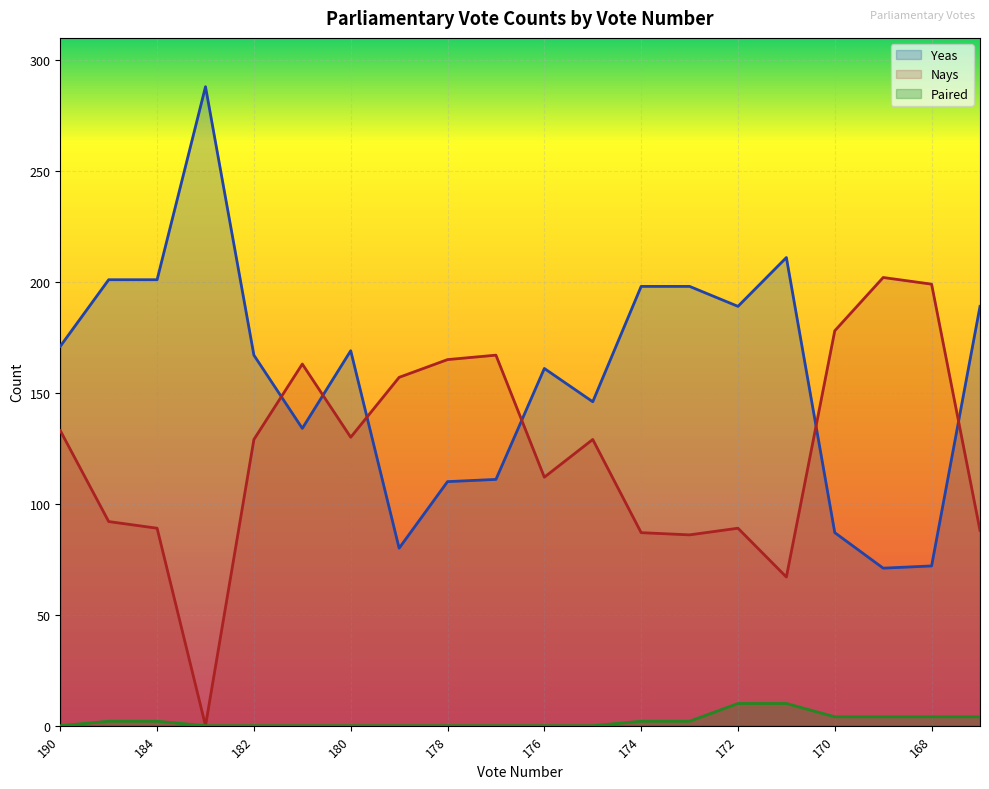

Count the number of categories in the chart.

20